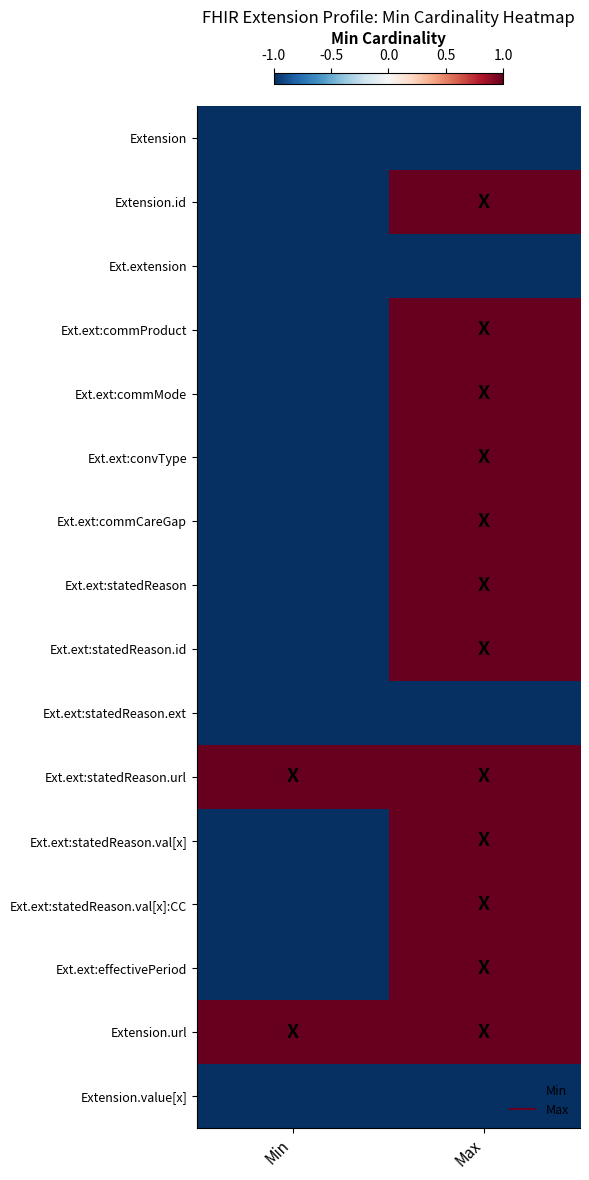

What is the greatest value displayed?

1